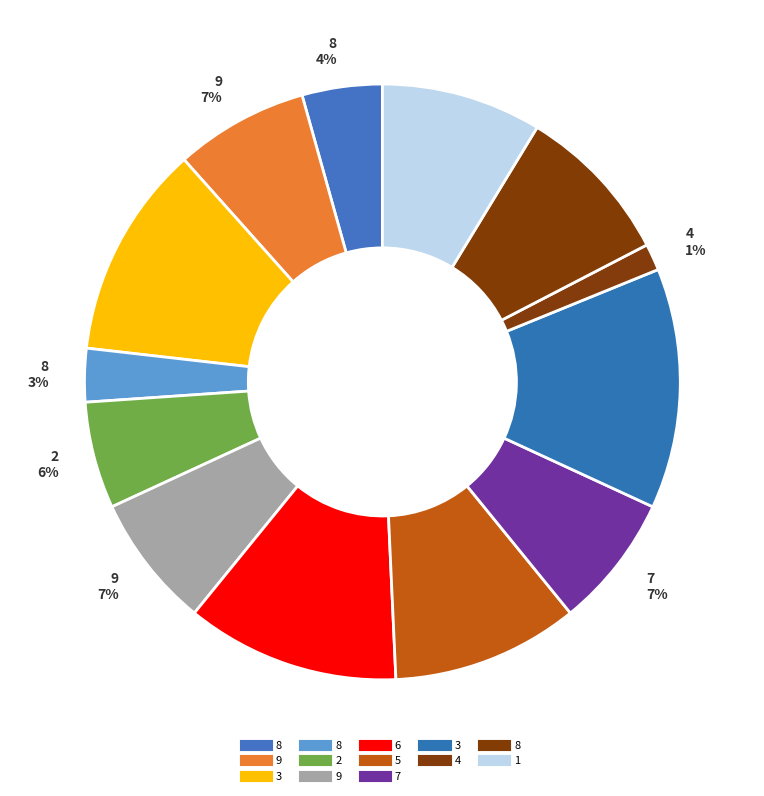

How many slices are in this pie chart?

13